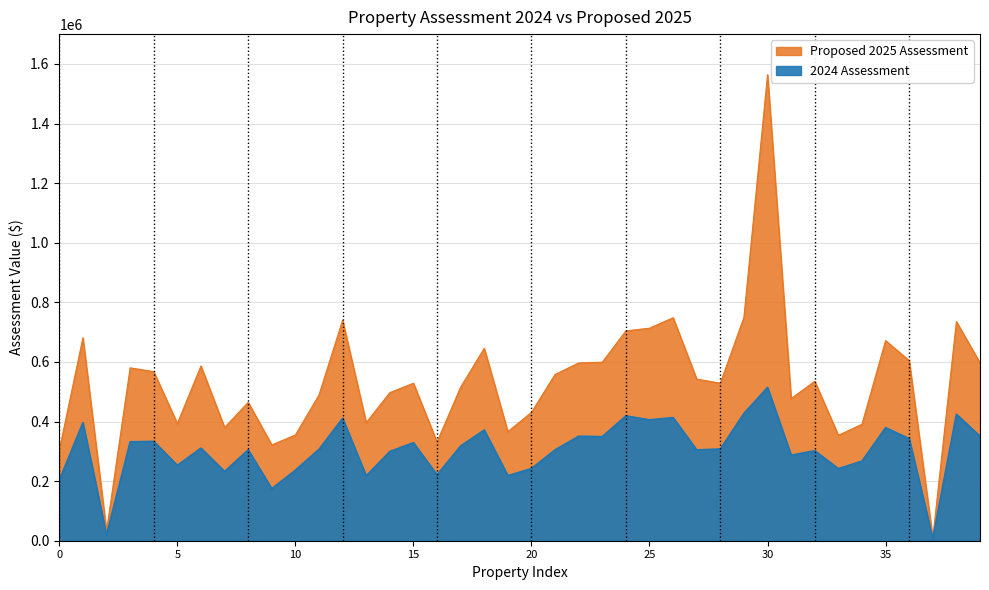

What is the spread (max minus min) of values at 157 WINTERMUTE RD?

249700